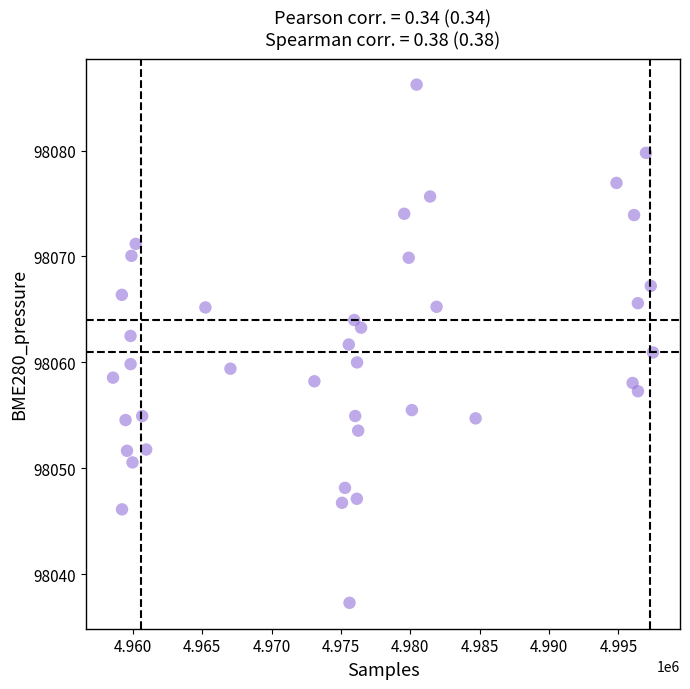

What is the range of Y values (max minus min)?

48.9